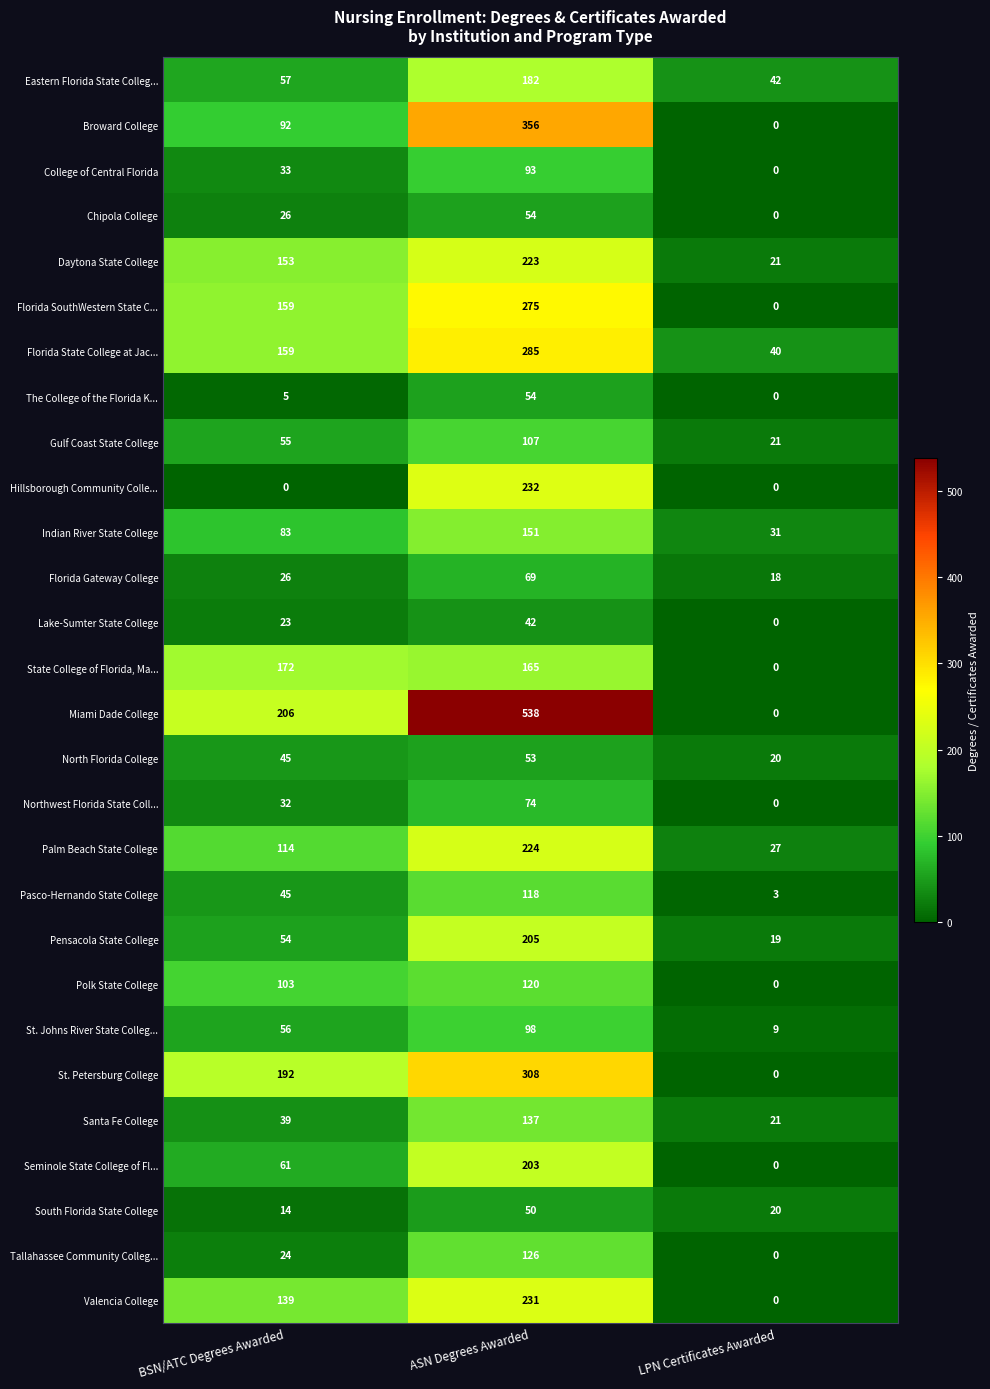

Is it true that Pasco-Hernando State College equals 118 at ASN Degrees Awarded?

True